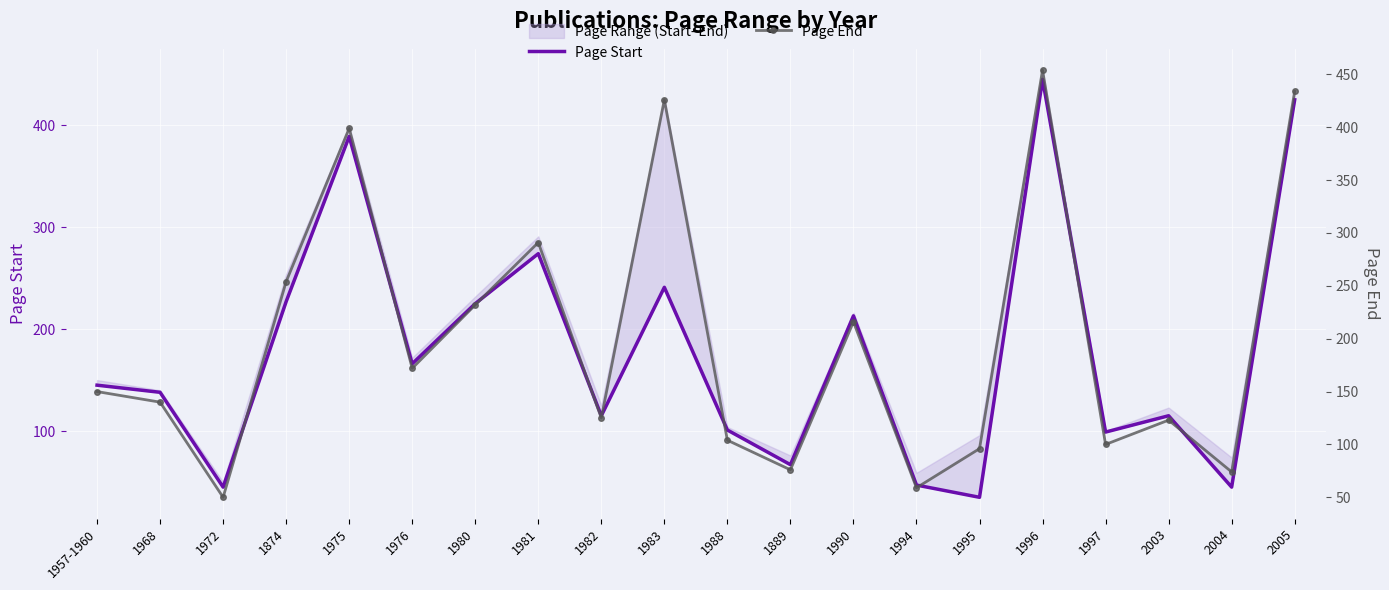

What is the total value across all series at 1988?

205